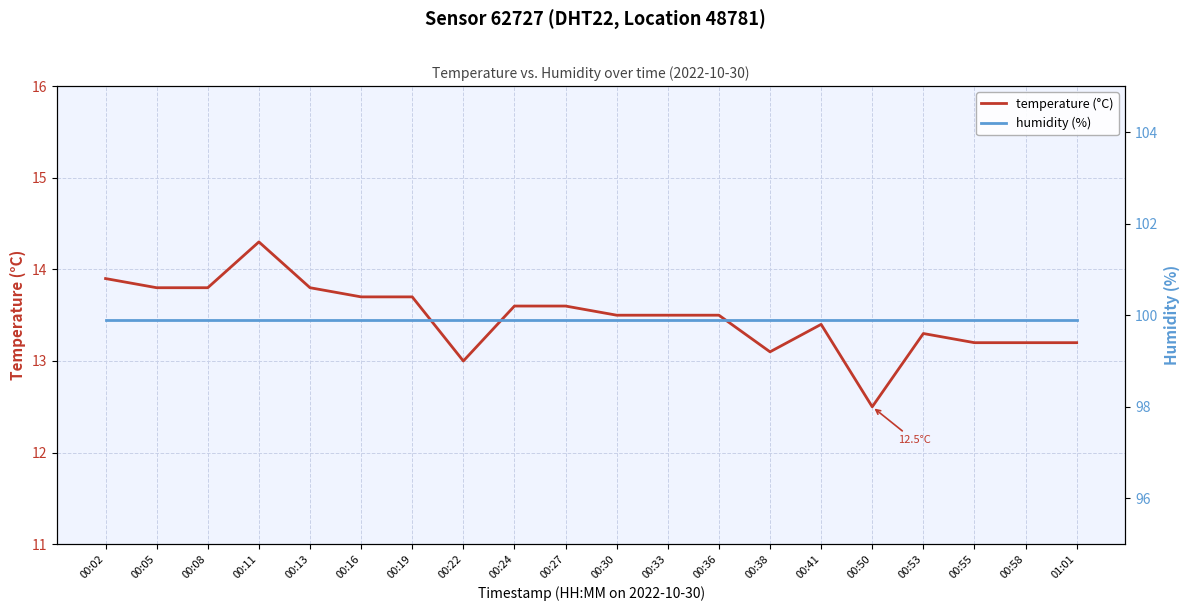

Rank the series at 00:16 from lowest to highest value.

temperature (°C), humidity (%)